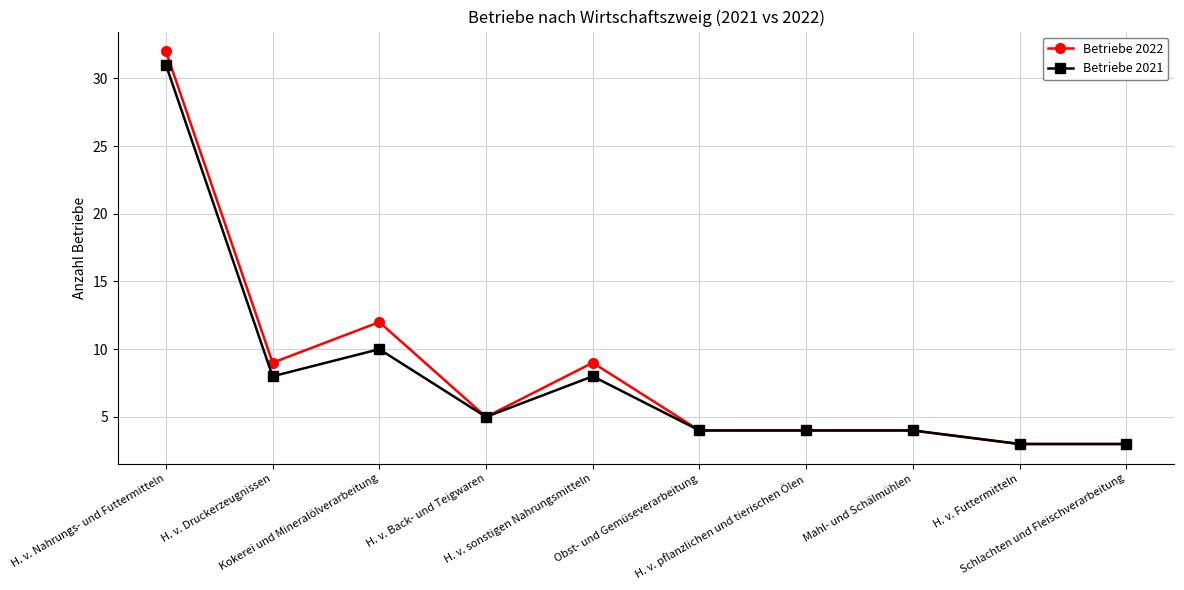

Which series has the widest spread of values?

Betriebe 2022